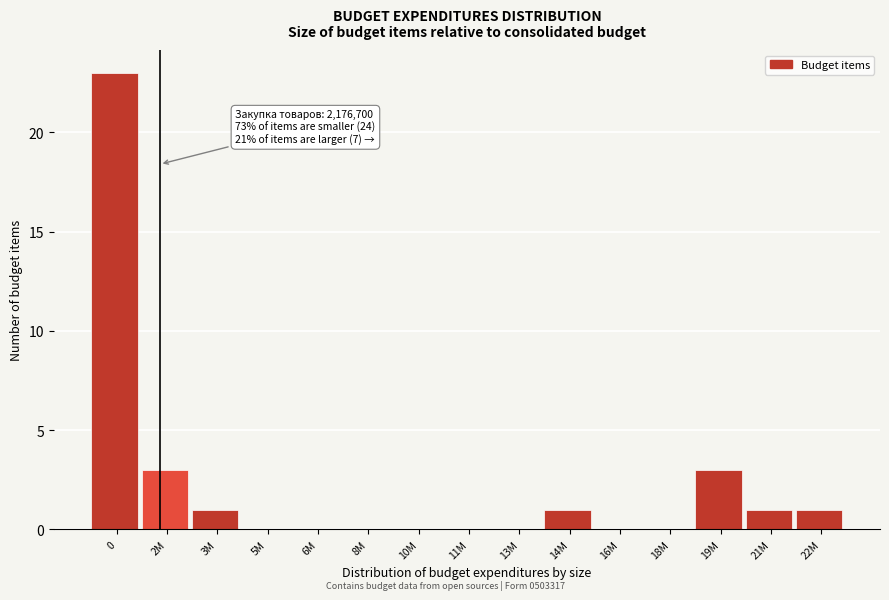

Reading left to right, list all the values displayed in this chart.

0=23	2M=3	3M=1	5M=0	6M=0	8M=0	10M=0	11M=0	13M=0	14M=1	16M=0	18M=0	19M=3	21M=1	22M=1